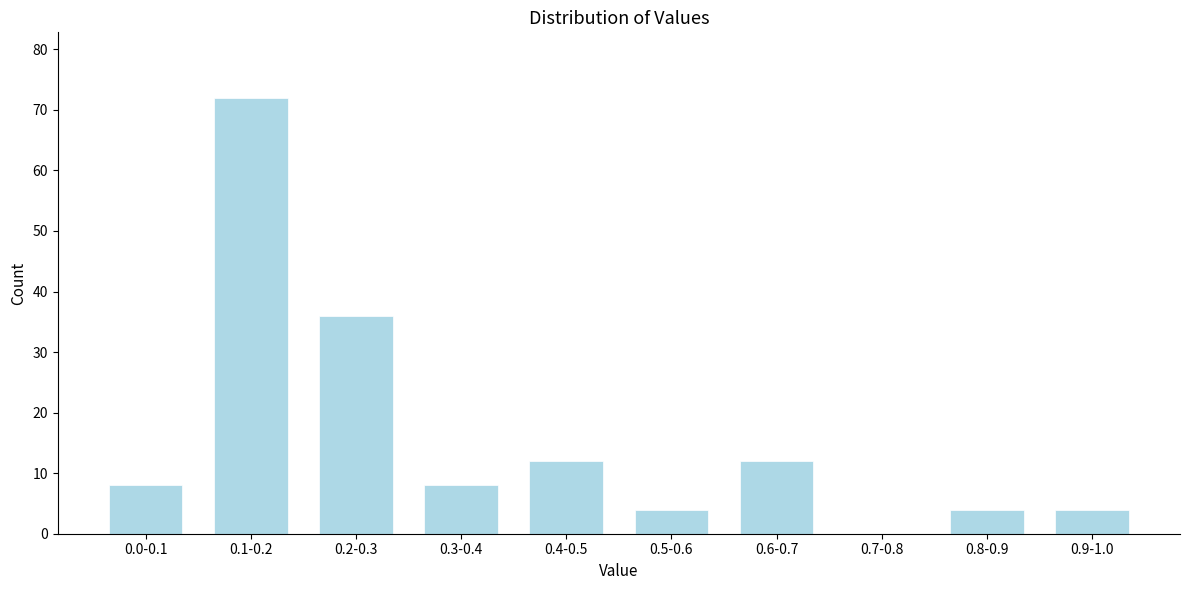

Reading left to right, what are all the values shown in this chart?

0.0-0.1=8	0.1-0.2=72	0.2-0.3=36	0.3-0.4=8	0.4-0.5=12	0.5-0.6=4	0.6-0.7=12	0.7-0.8=0	0.8-0.9=4	0.9-1.0=4